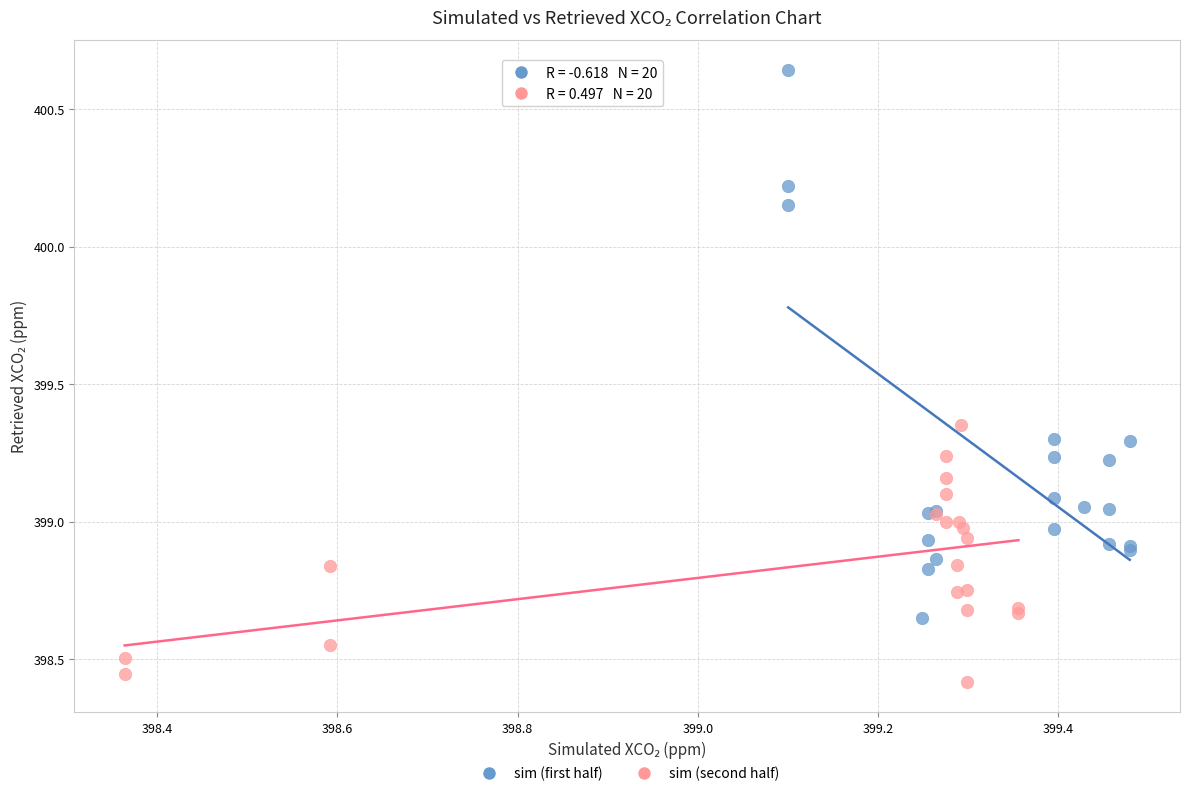

Which series contains the highest Y value?

sim (first half)